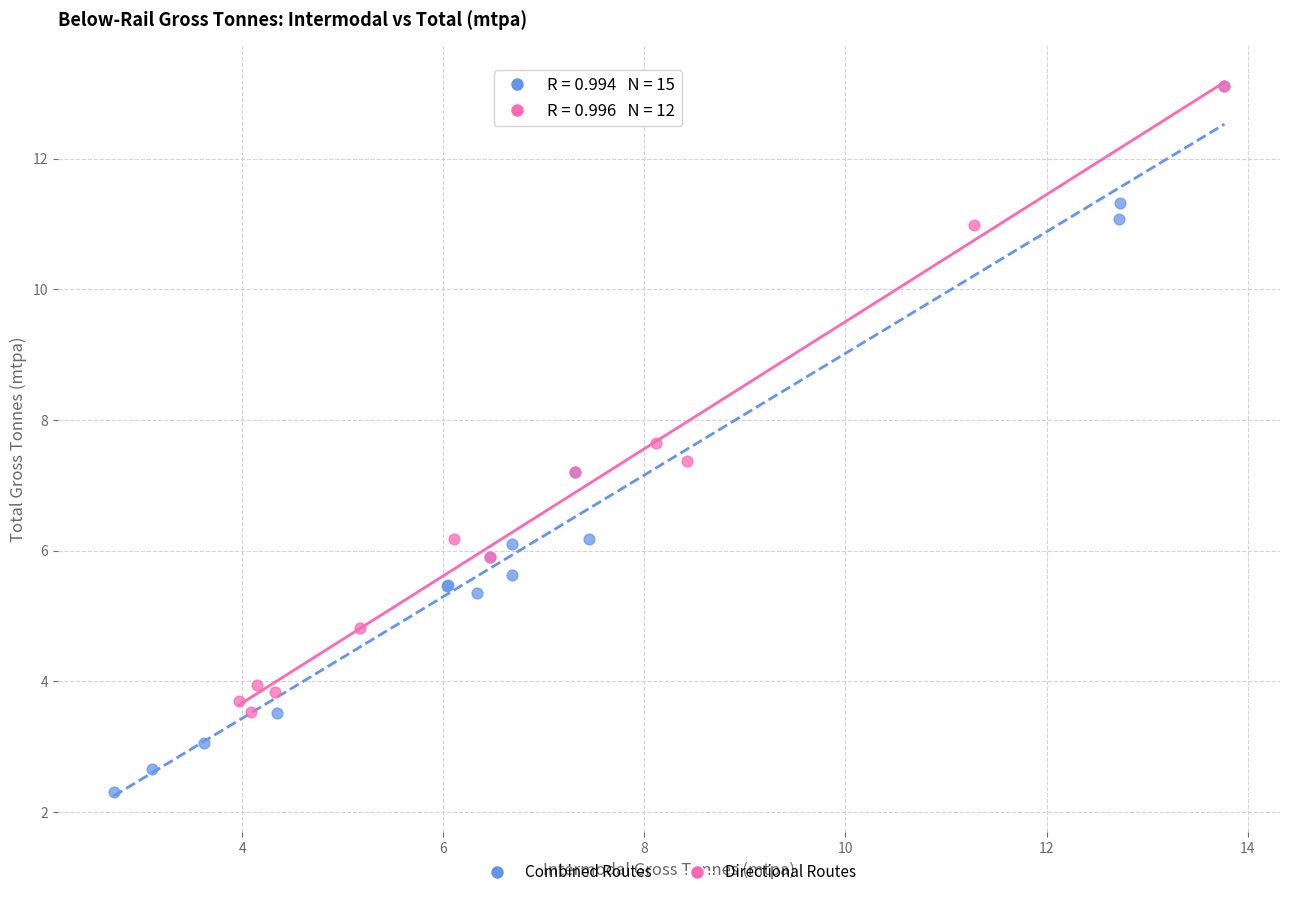

Which series has the widest spread of Y values?

Combined Routes